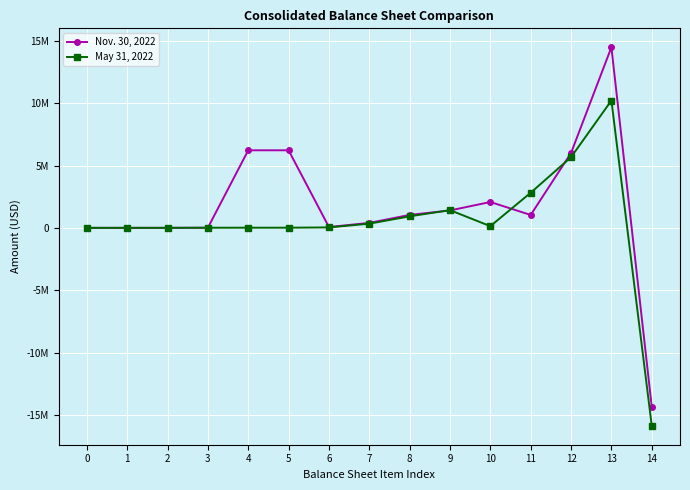

Does the chart display data point markers on the line(s)?

Yes